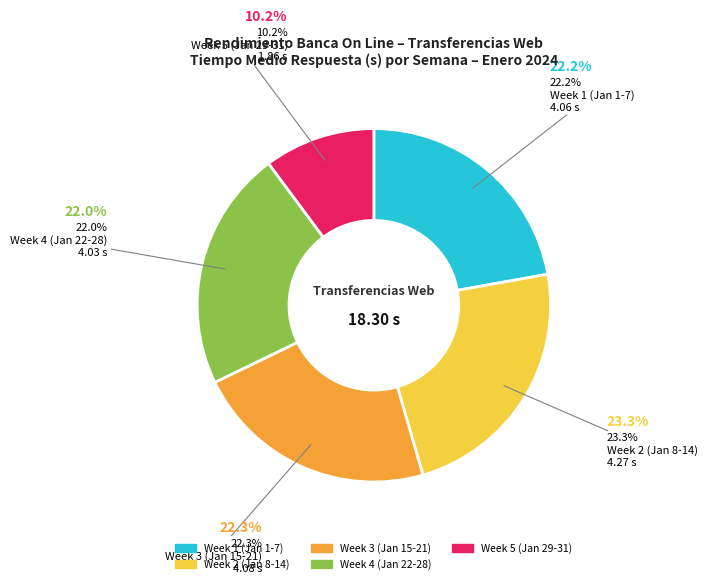

Is there a majority slice in this chart?

No